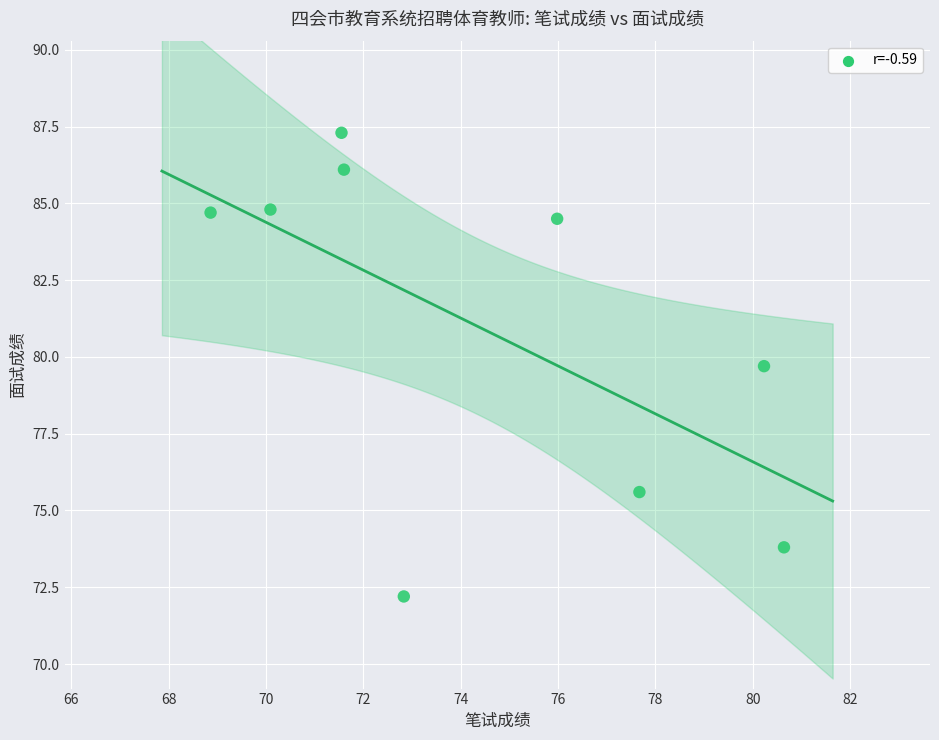

What Y value in the scatter plot is closest to 79?

79.7